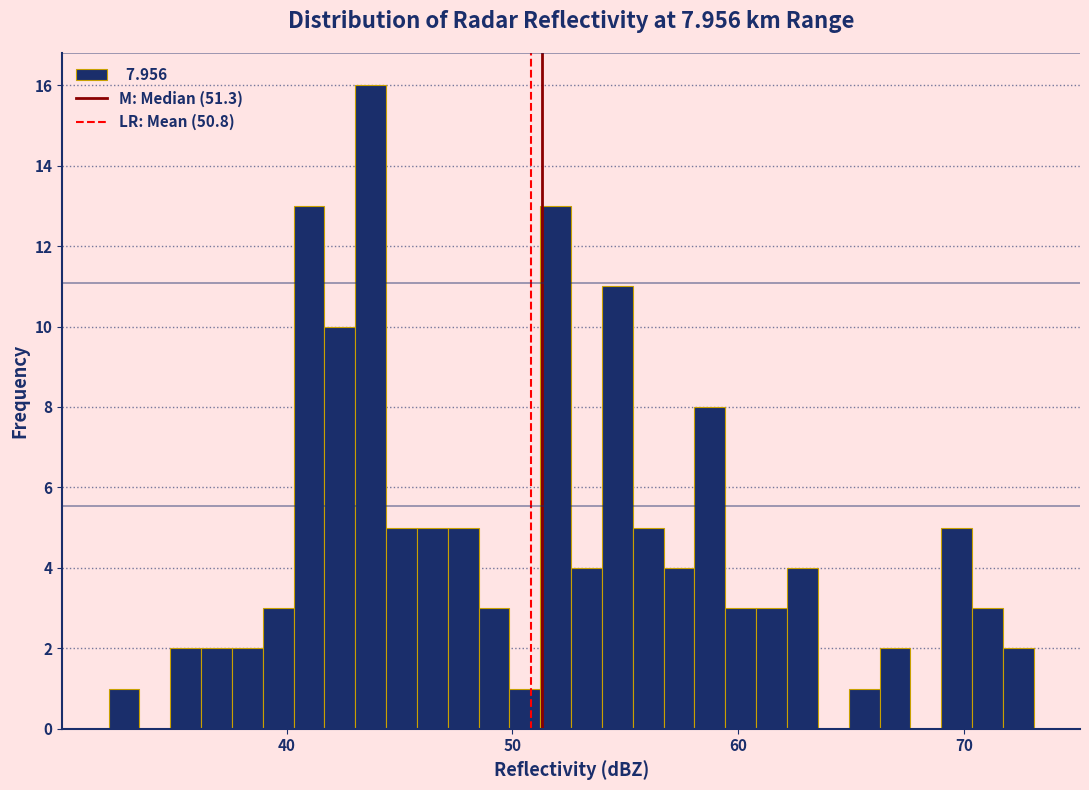

Read against the x-axis, roughly where is the centre of the tallest bar?

44